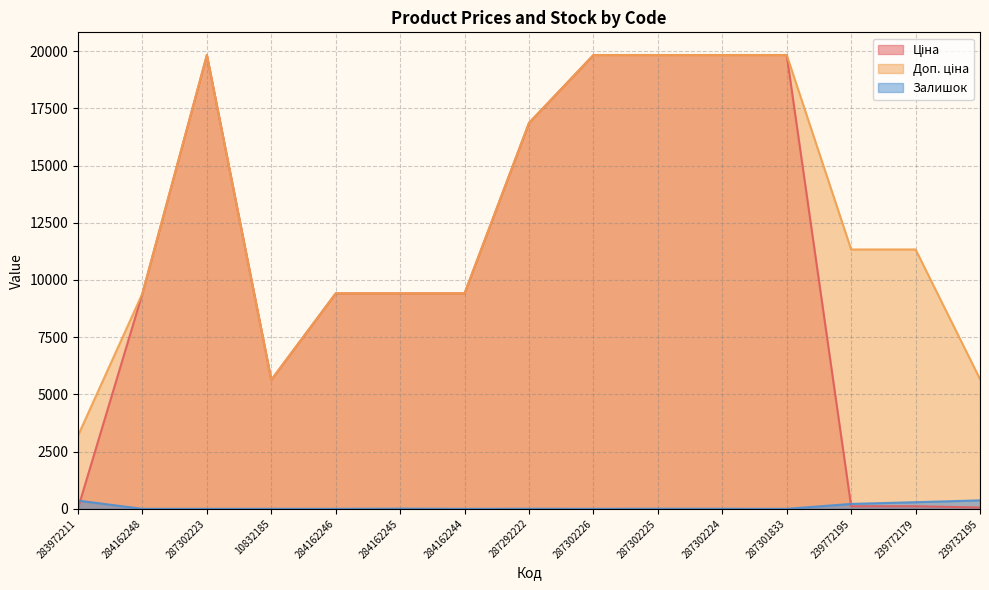

At which category is the sum across all series the highest?

287302225